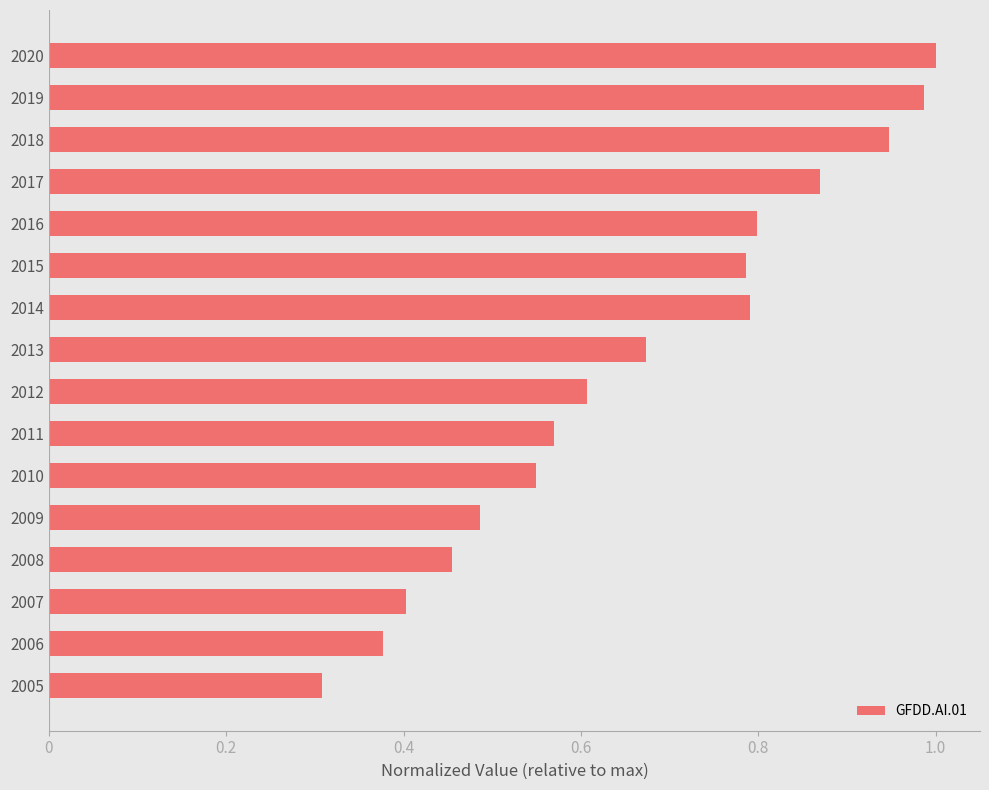

Between 2012 and 2009, which is larger?

2012